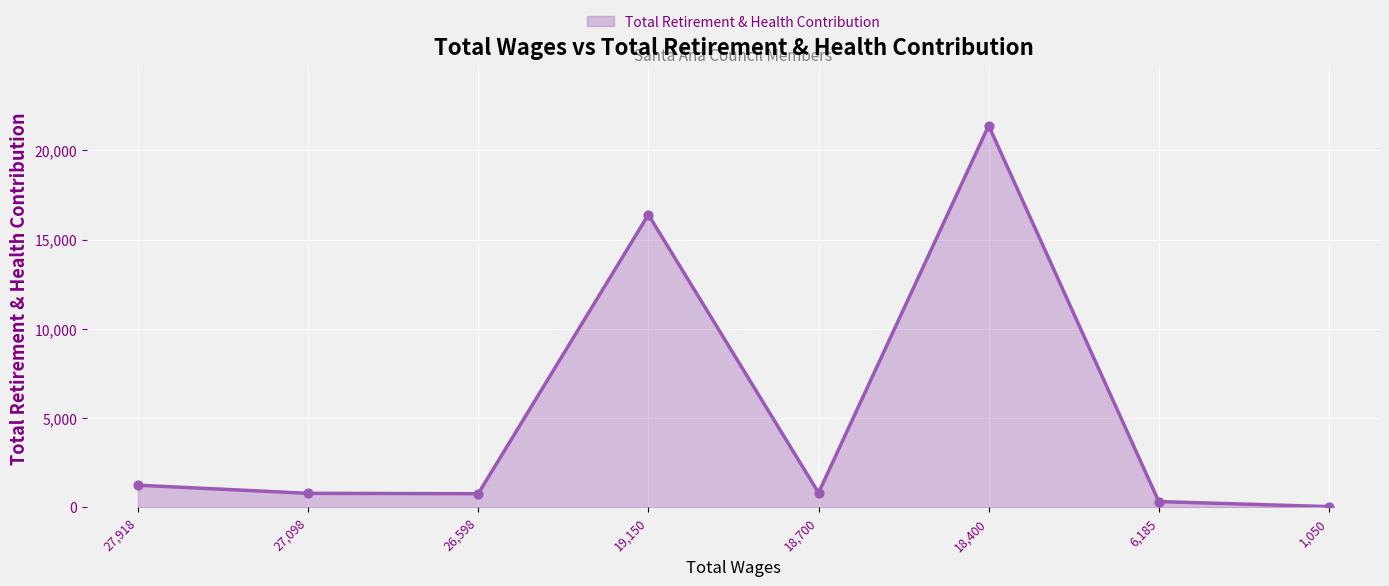

Approximately how many times larger is the value at 27,098 compared to 26,598?

1.0